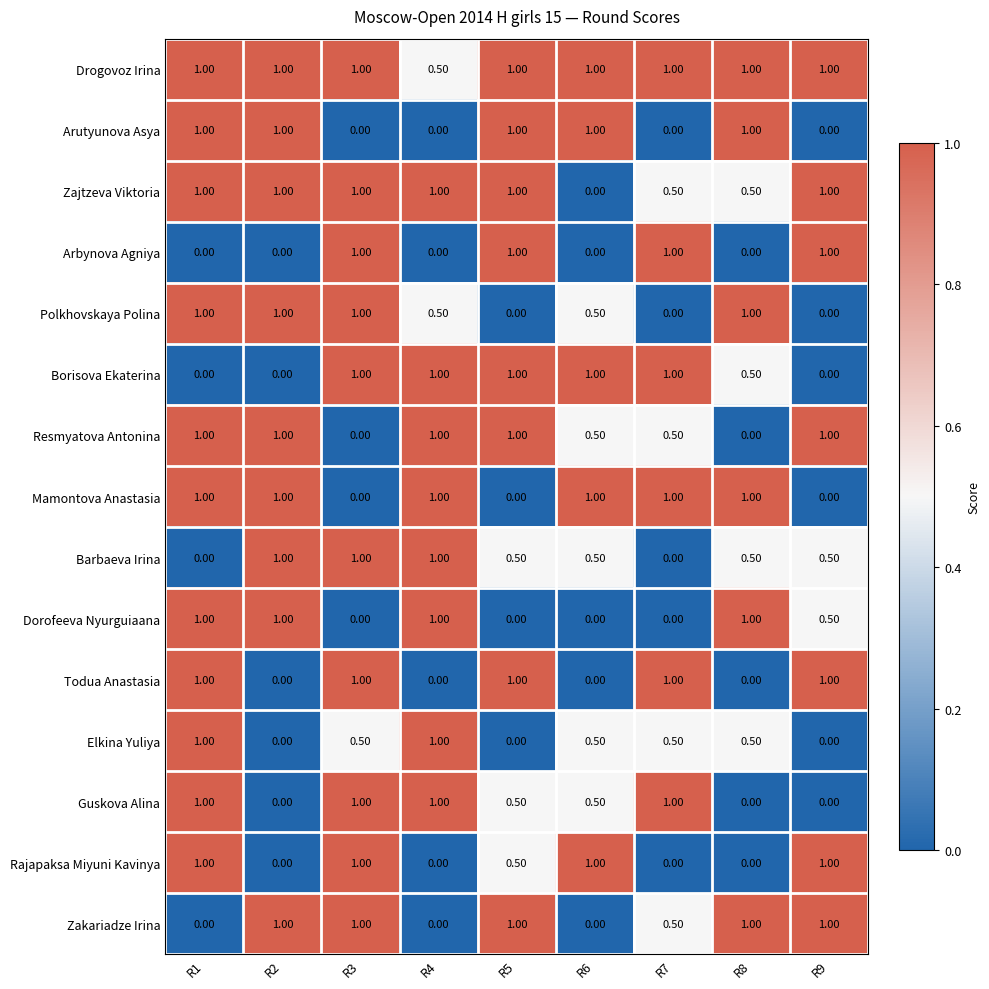

What is the spread (max minus min) of values at R6?

1.0